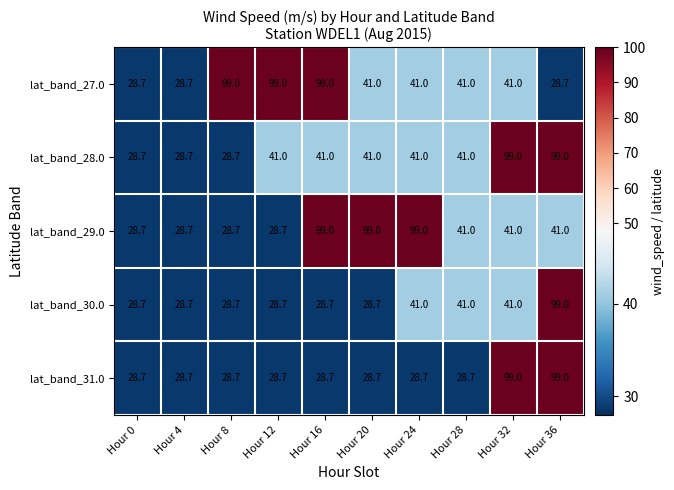

What is the difference between the second highest and minimum values in the lat_band_31.0 series?

70.3